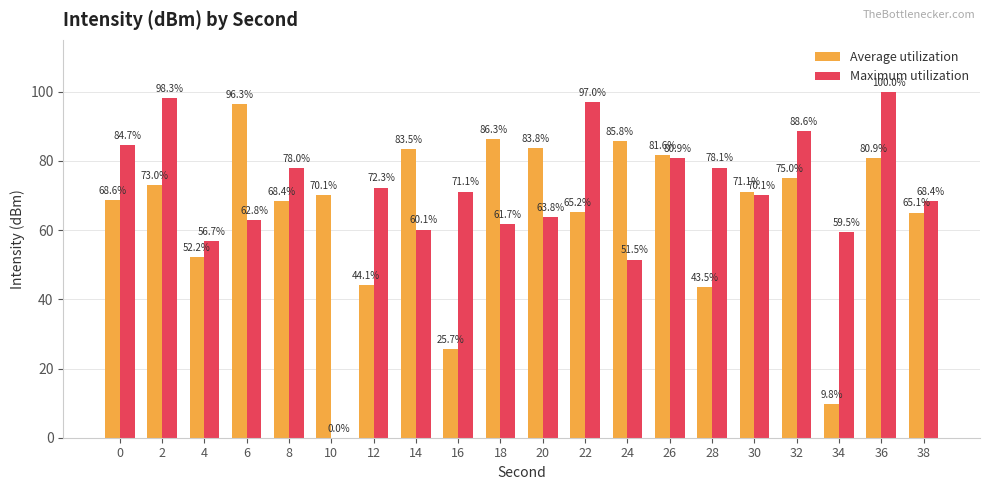

The value of Maximum utilization at 36 is 100.0. True or false?

True